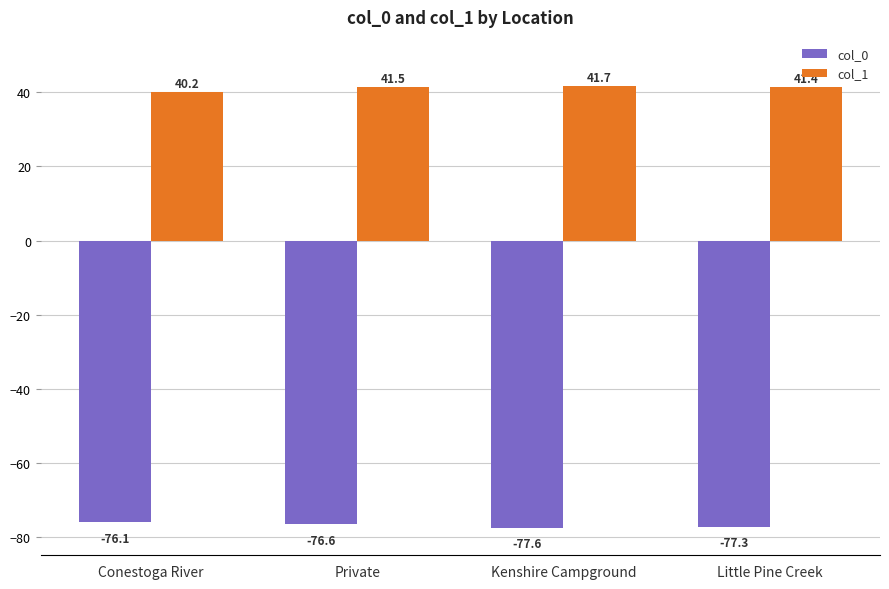

The value of col_0 at Conestoga River is -76.1. True or false?

True